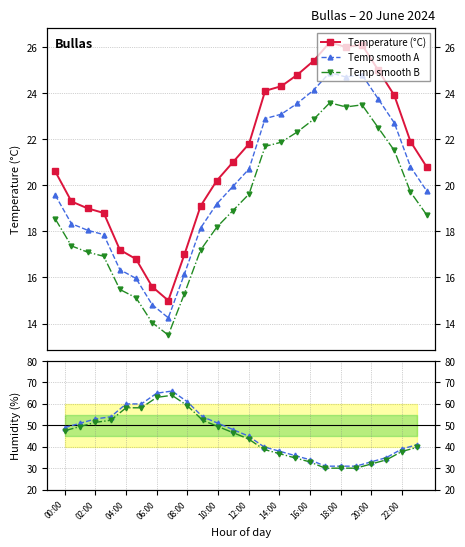

Count the number of categories in the chart.

24